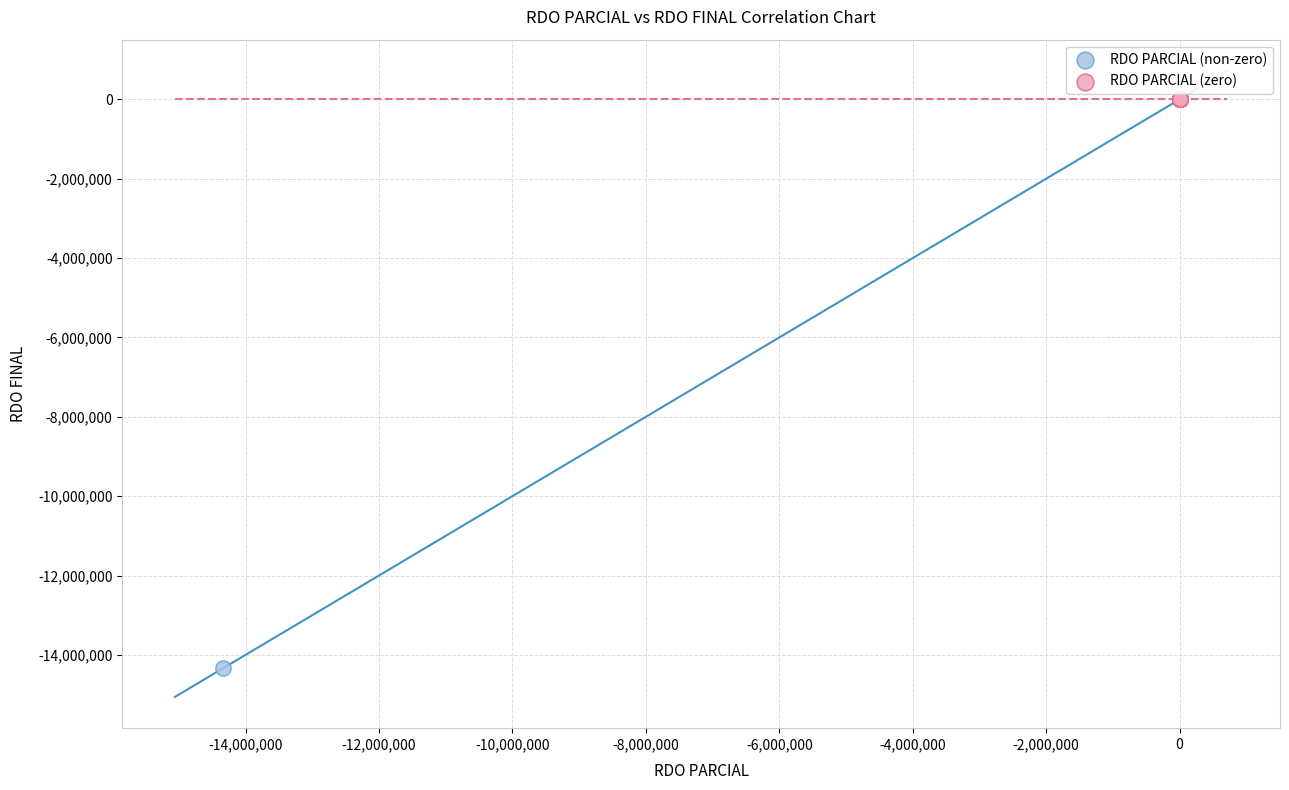

What are all the series names shown in the legend?

RDO PARCIAL (non-zero), RDO PARCIAL (zero)